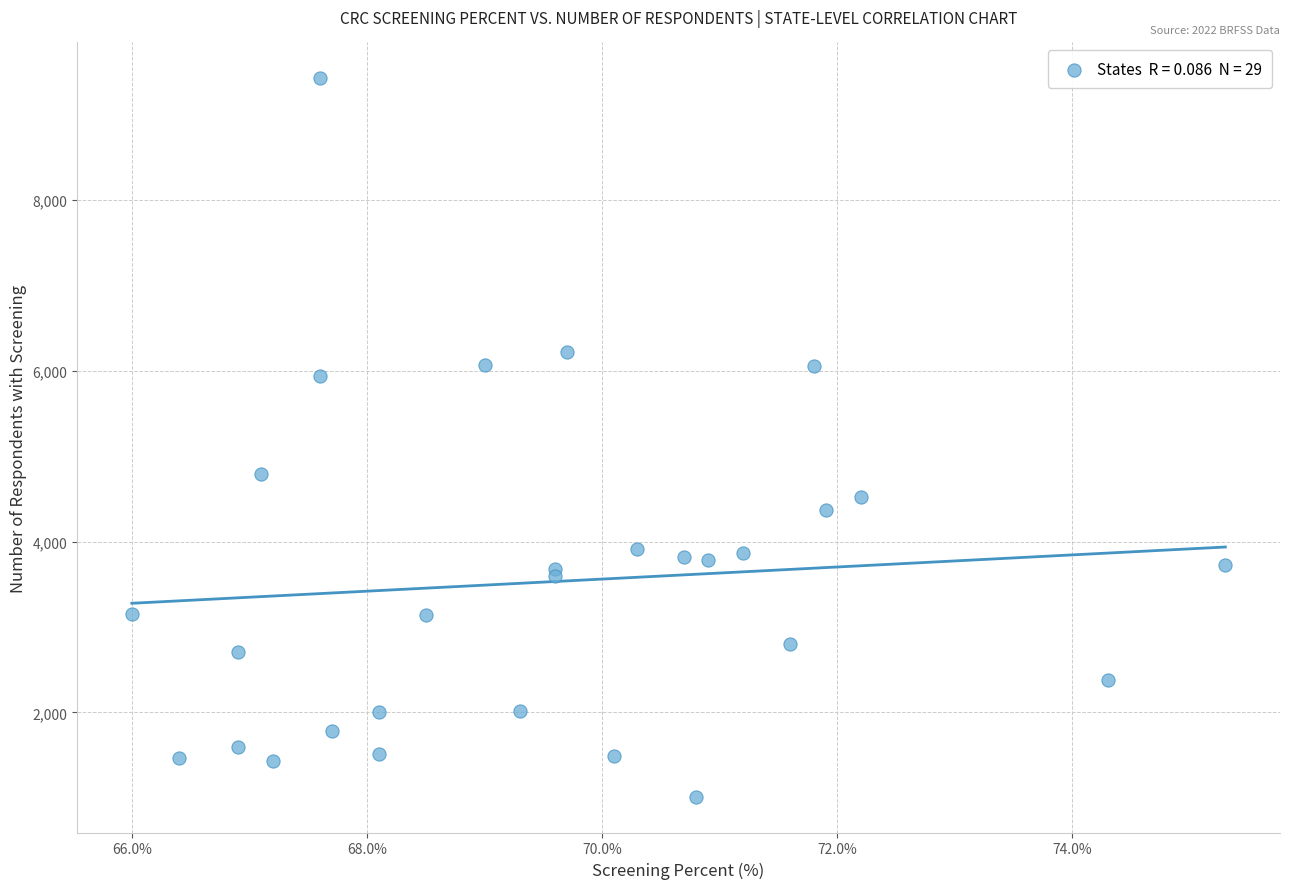

What Y value in the scatter plot is closest to 5218?

4793